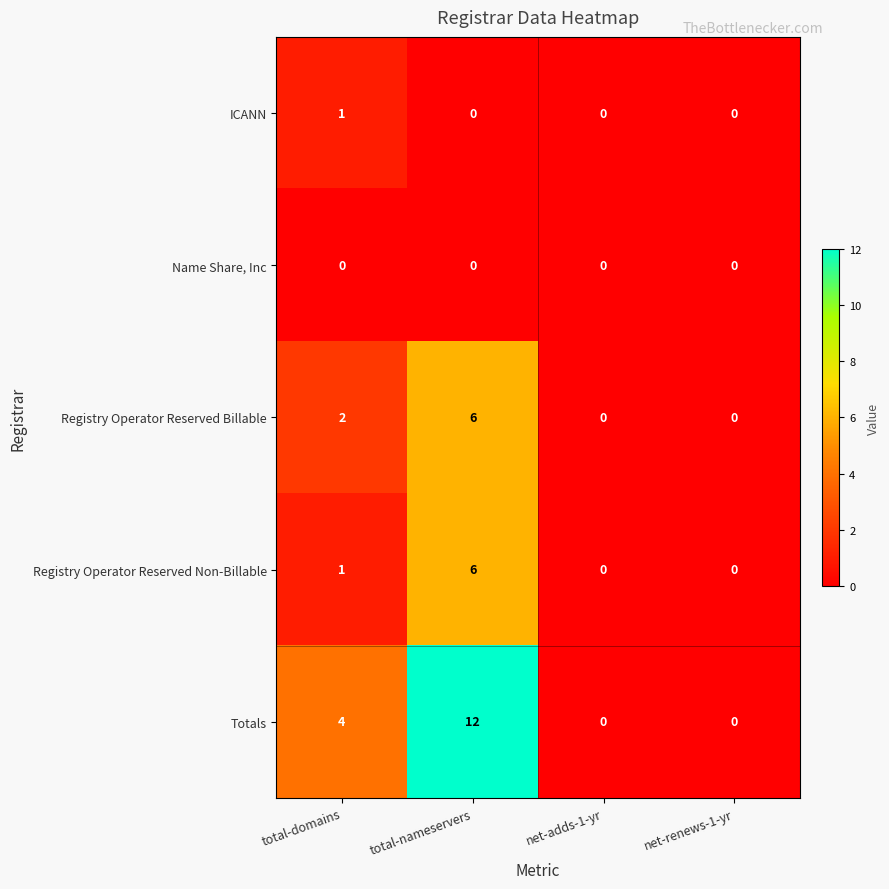

Is it true that Registry Operator Reserved Non-Billable equals 0 at net-renews-1-yr?

True